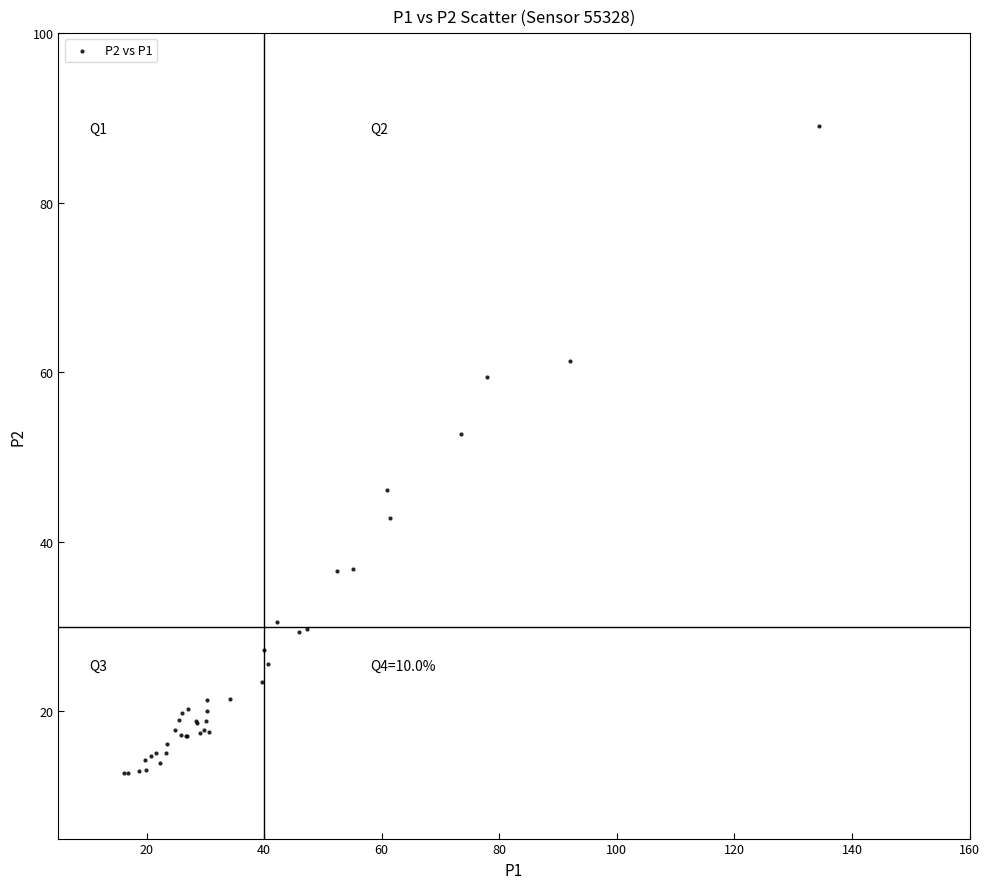

What Y value in the scatter plot is closest to 50?

52.8